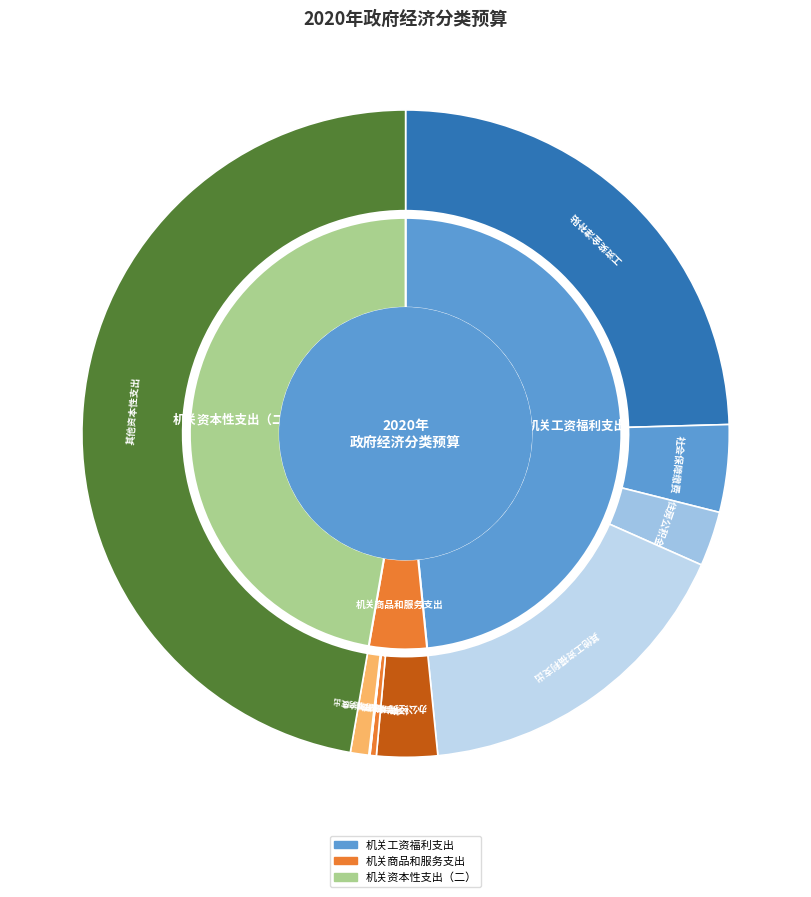

What is the ratio of the value at 机关资本性支出（二） to the value at 机关商品和服务支出?

10.9